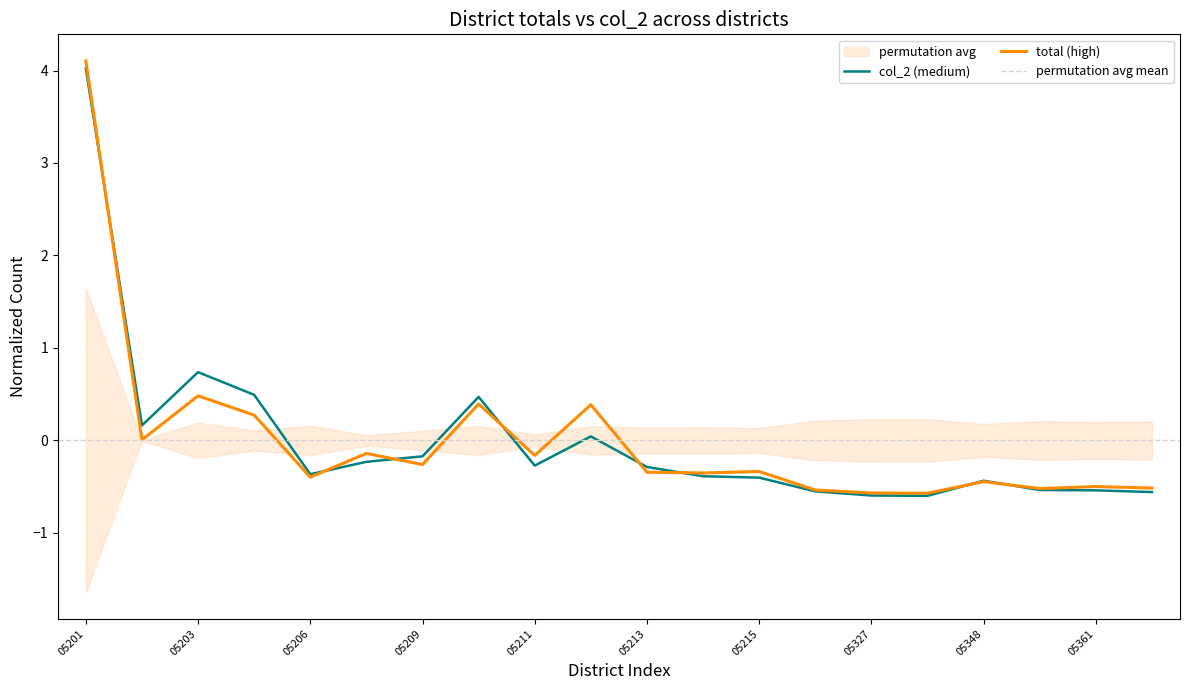

Reading left to right, what are all the values shown in this chart?

total: 4.1	0.0	0.5	0.3	-0.4	-0.1	-0.3	0.4	-0.2	0.4	-0.3	-0.4	-0.3	-0.5	-0.6	-0.6	-0.4	-0.5	-0.5	-0.5
col_2: 4.0	0.2	0.7	0.5	-0.4	-0.2	-0.2	0.5	-0.3	0.0	-0.3	-0.4	-0.4	-0.6	-0.6	-0.6	-0.4	-0.5	-0.5	-0.6